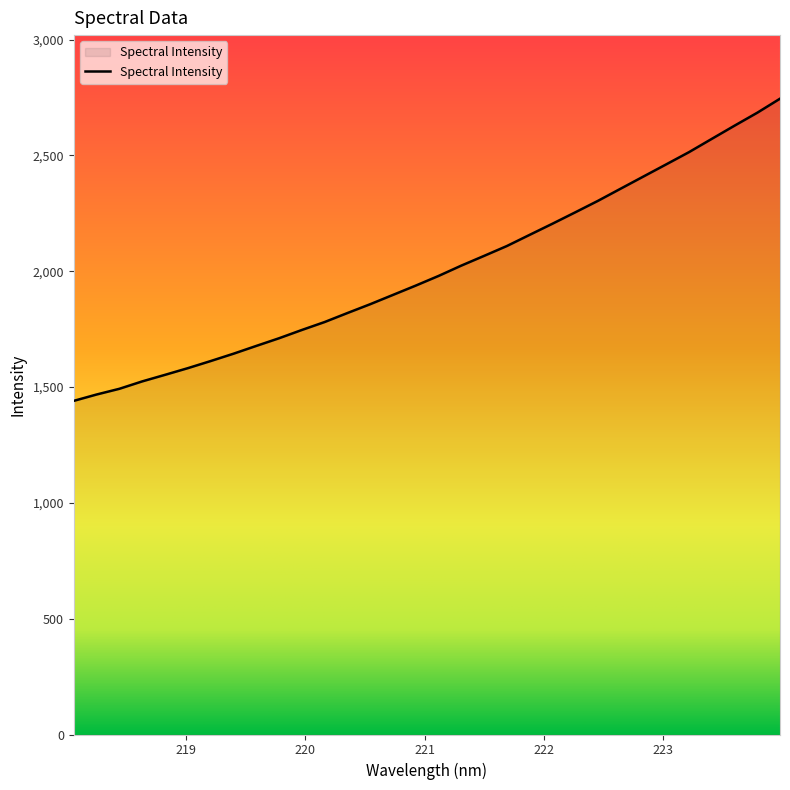

What is the minimum value shown in the chart?

1440.5